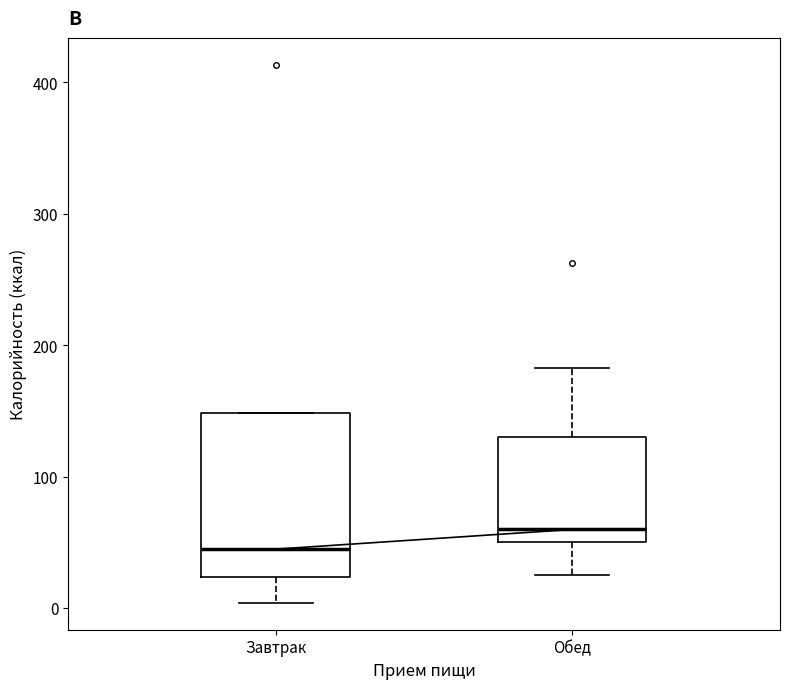

Reading left to right, read every box against the y-axis: the position of its median line, the range the box covers, and the ends of its whiskers. The values are not printed on the chart, so give them approximately, as read against the axis.

Завтрак: median 40, box 20 to 150, whiskers 0 to 150
Обед: median 60, box 50 to 130, whiskers 30 to 180